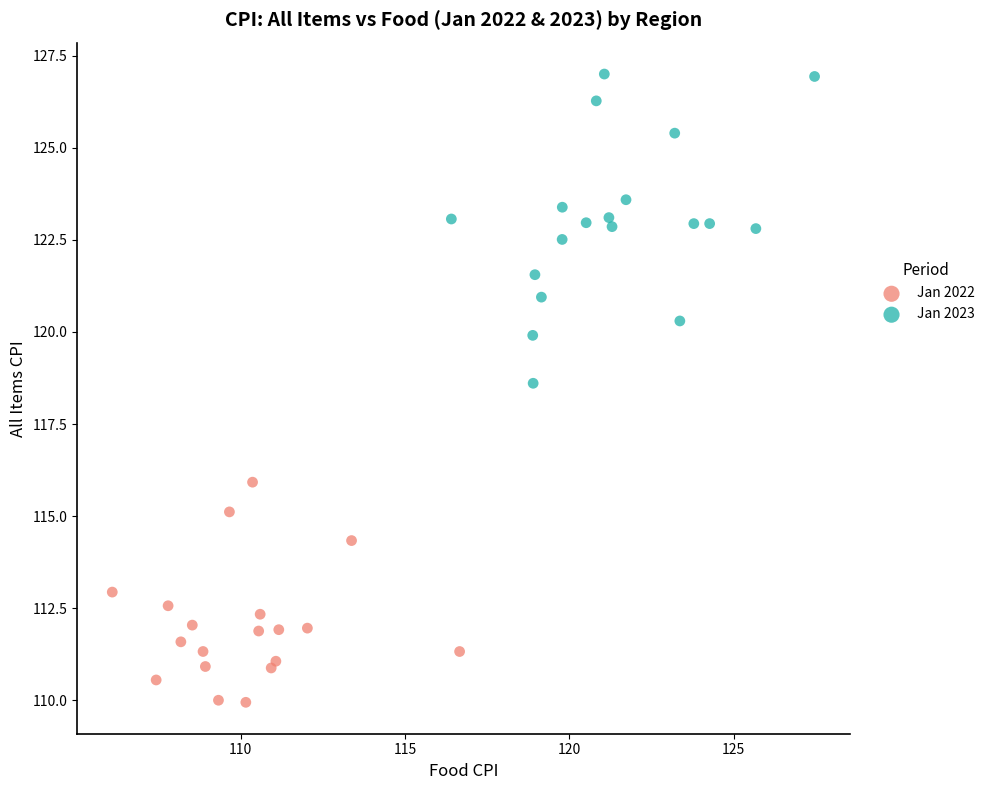

Which series has the widest spread of Y values?

Jan 2023